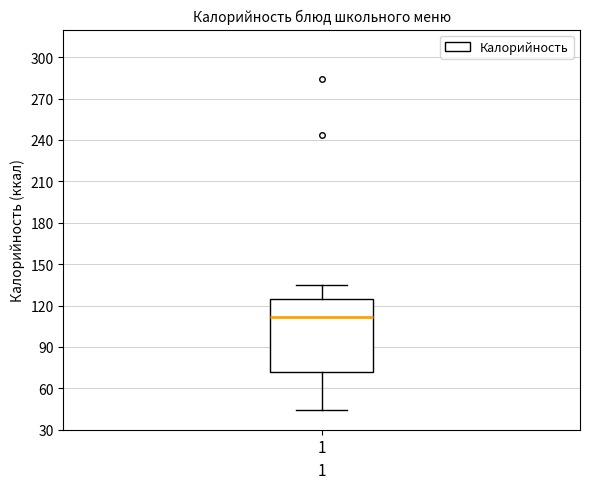

Where is the lower edge of the box at x = 1 on the y-axis? The values are not printed on the chart, so give them approximately, as read against the axis.

70